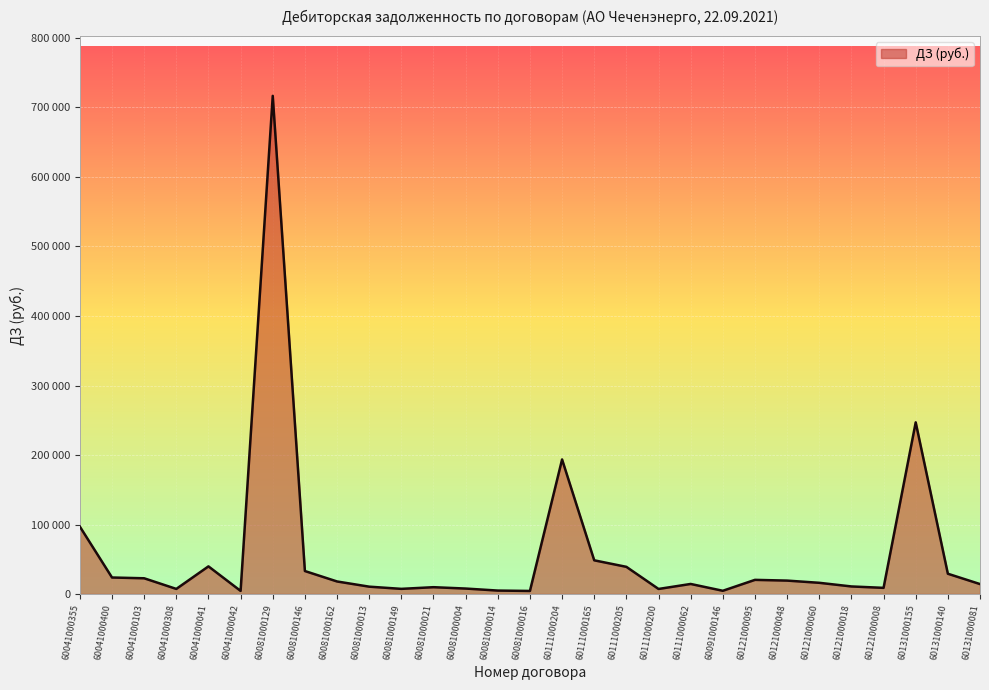

Is this an area chart (filled region under the line)?

Yes